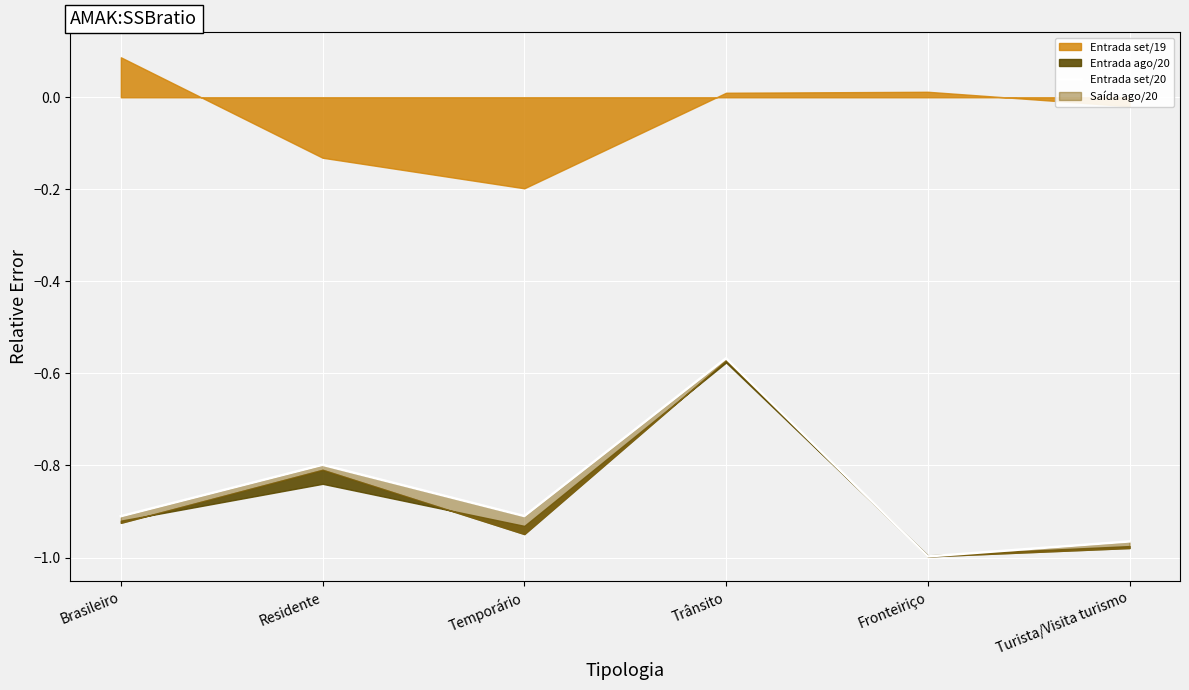

Reading left to right, transcribe all the data shown in this chart.

Brasileiro=-0.9	Residente=-0.8	Temporário=-0.9	Trânsito=-0.6	Fronteiriço=-1.0	Turista/Visita turismo=-1.0